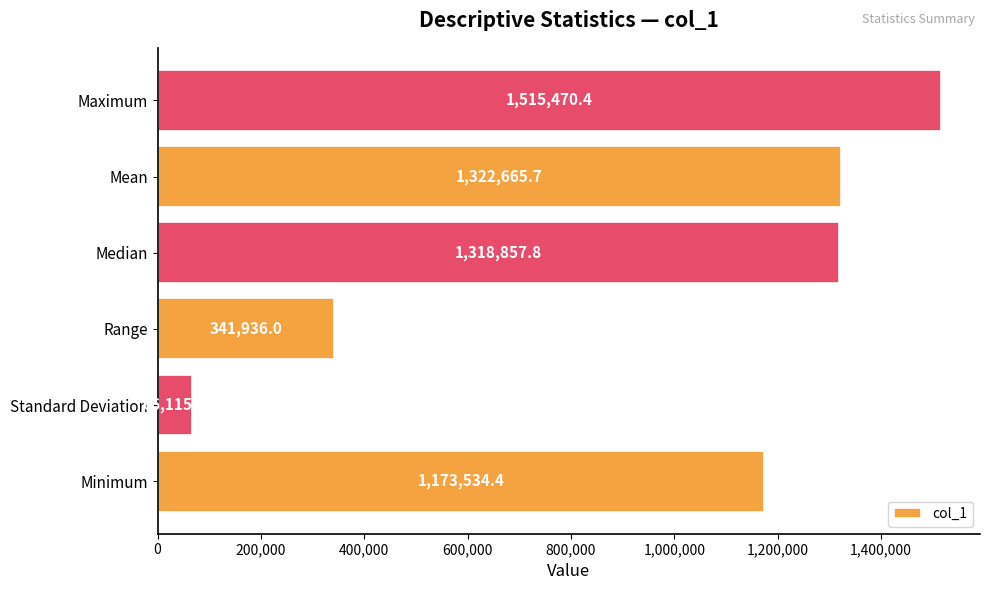

Are the bars horizontal?

Yes